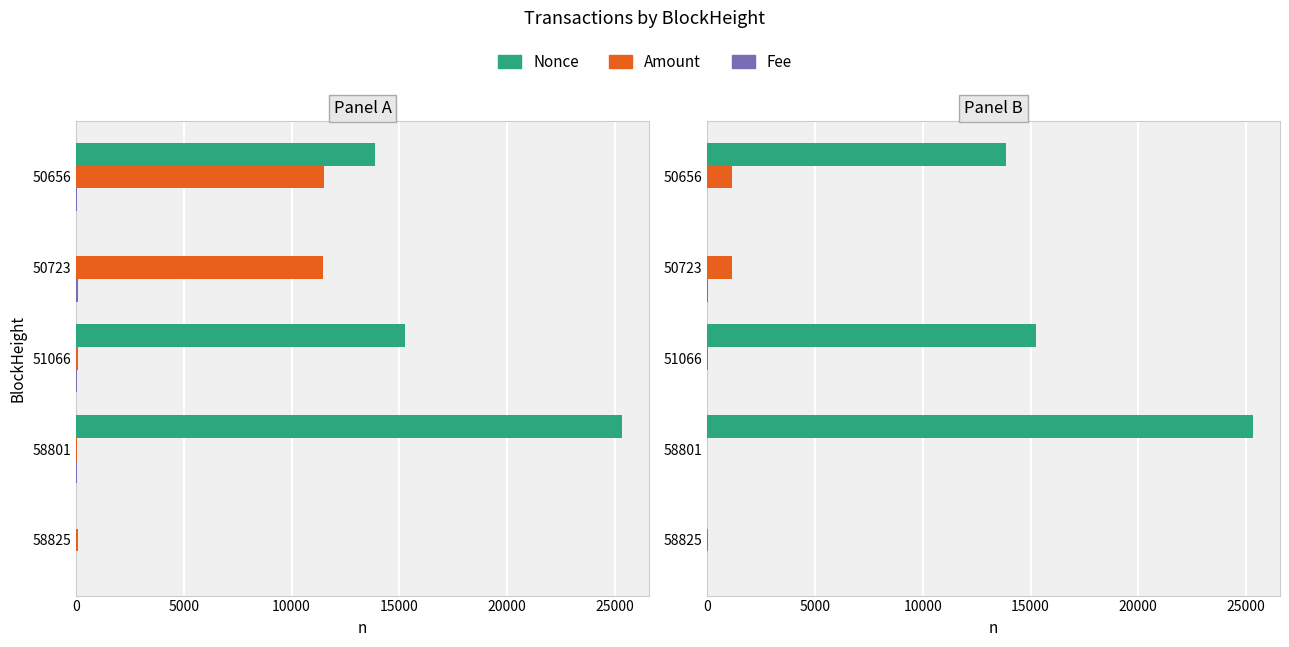

Is the value of Nonce at 50656 greater than the value of Fee (×100) at 58825?

Yes